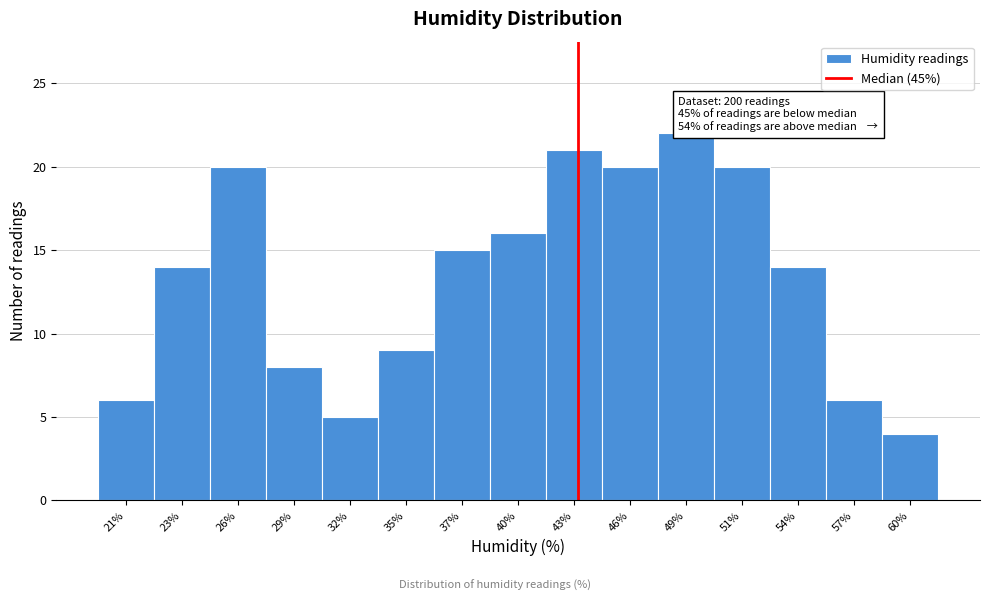

Reading left to right, list all the values displayed in this chart.

6	14	20	8	5	9	15	16	21	20	22	20	14	6	4